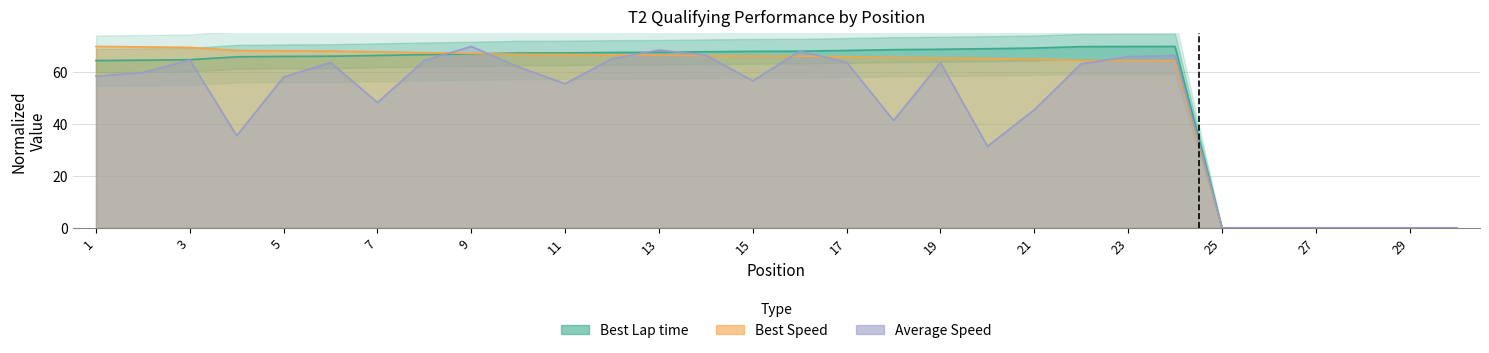

Which series has the largest total across all categories?

Best Lap time